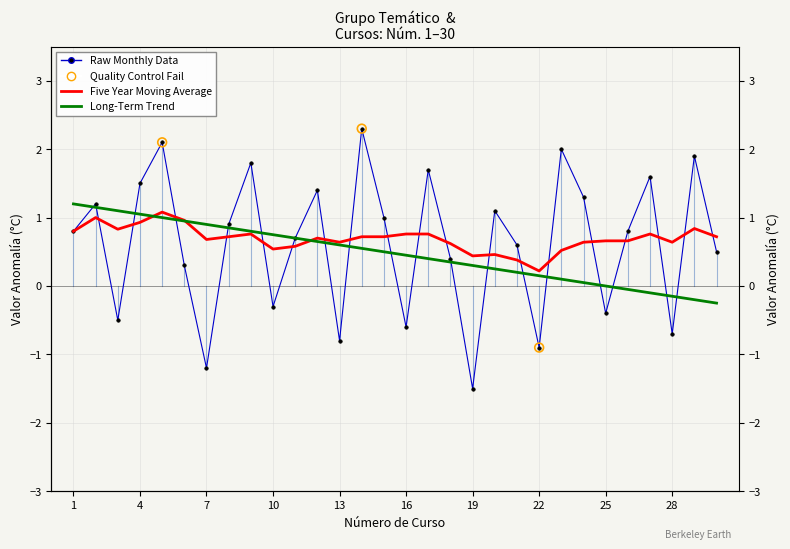

Which series has the largest total across all categories?

Five Year Moving Average